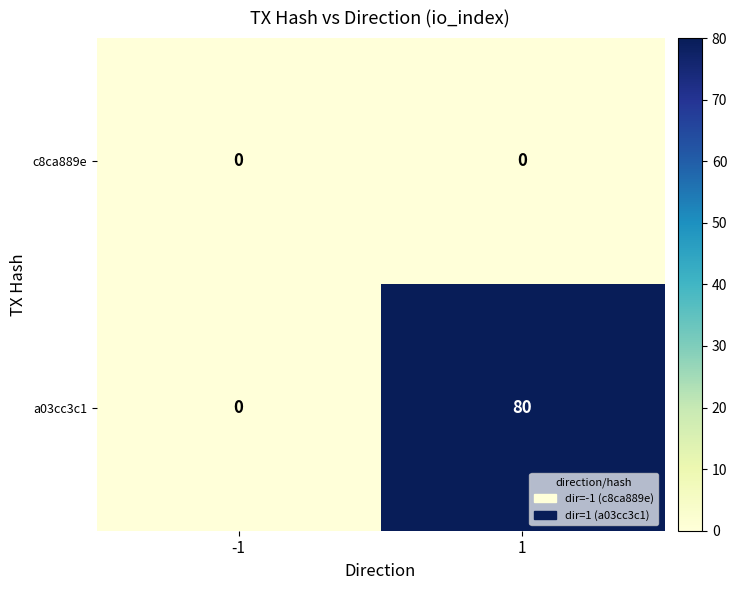

Rank the series by their average value, from lowest to highest.

c8ca889e, a03cc3c1